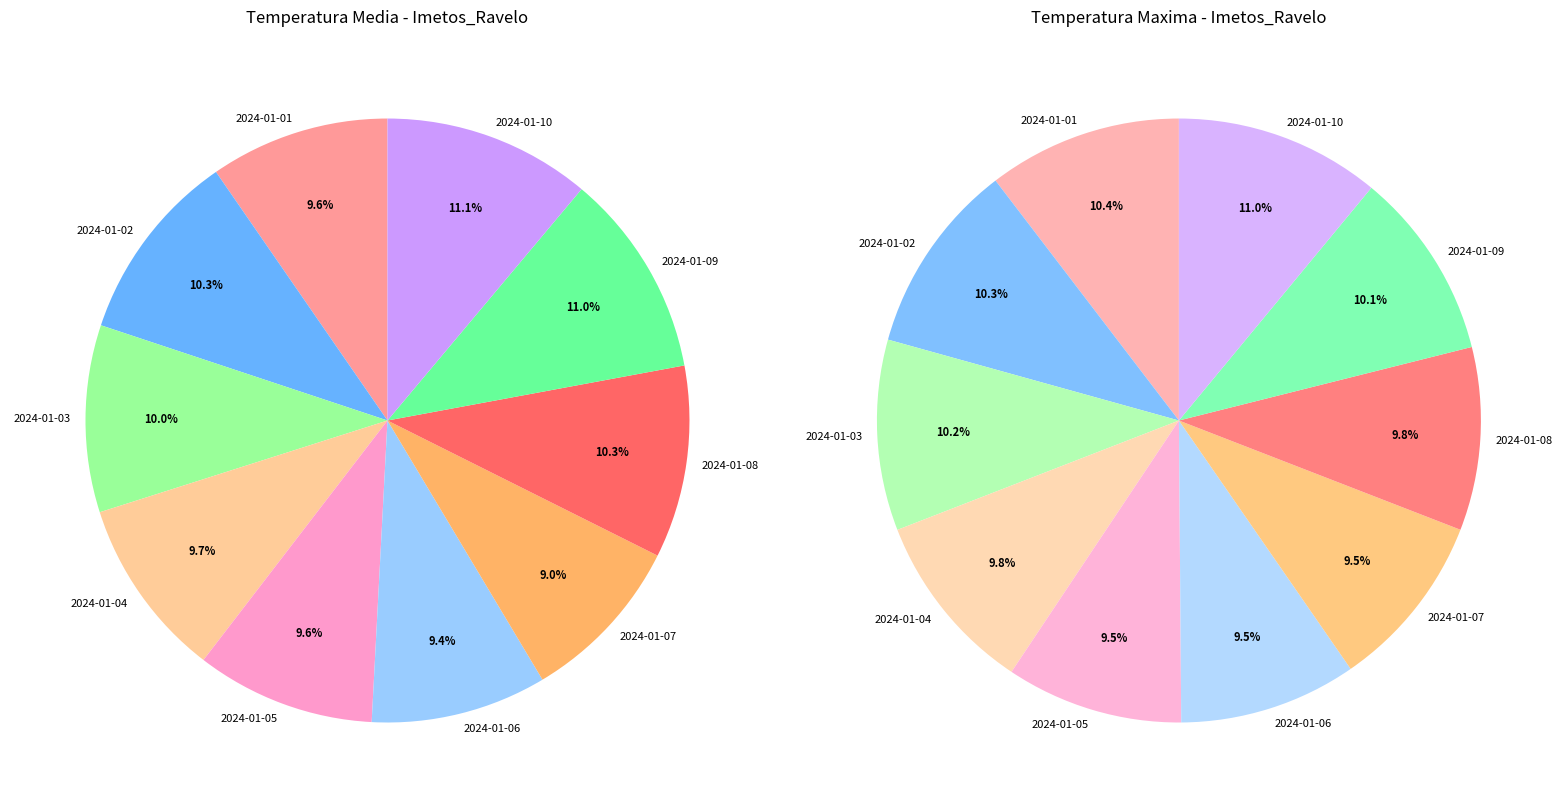

Which slice is the smallest?

2024-01-07